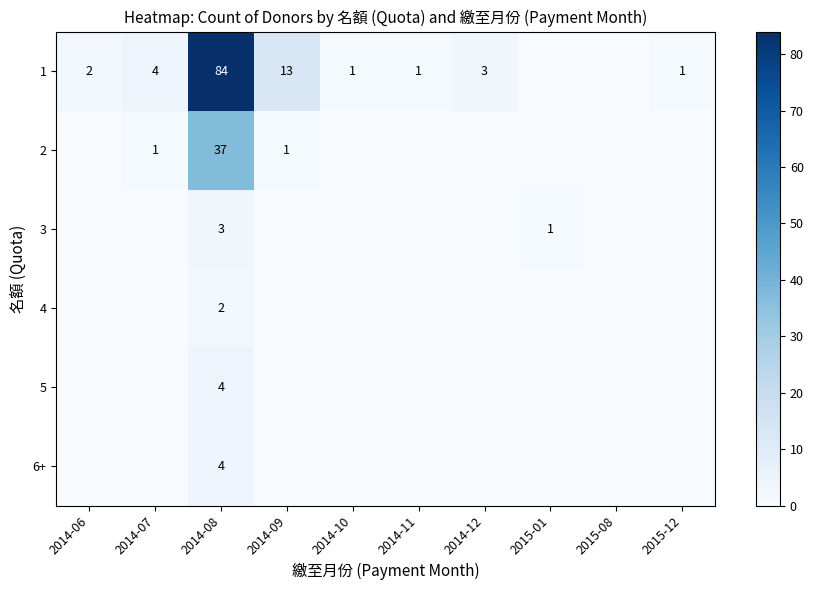

At which category is the sum across all series the highest?

2014-08